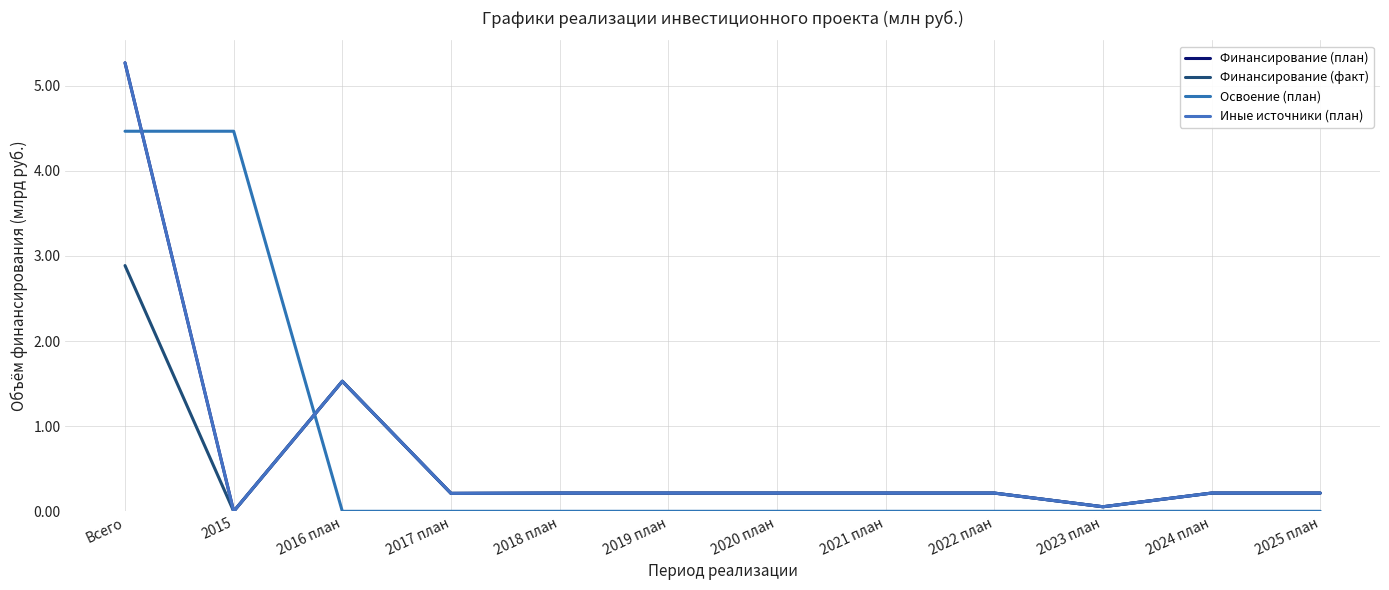

Does the chart display data point markers on the line(s)?

No